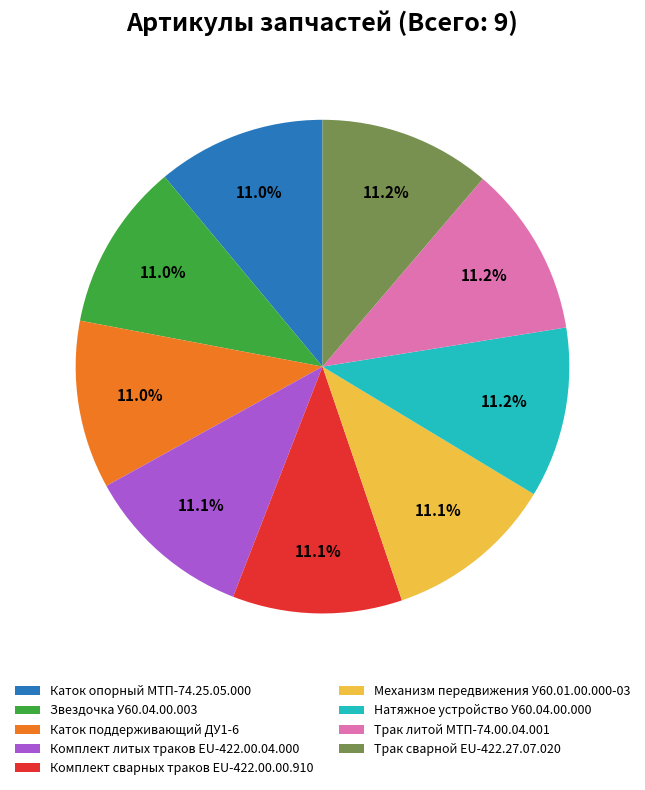

Is the sum of Звездочка У60.04.00.003 and Механизм передвижения У60.01.00.000-03 greater than half?

No